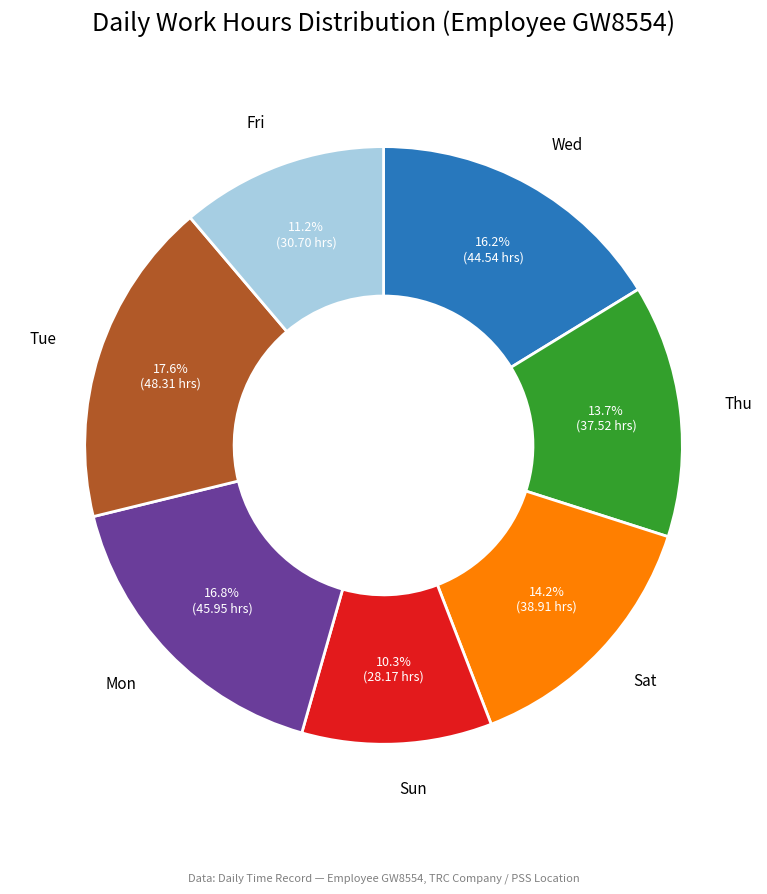

To the nearest percent, what is the average slice percentage?

14%